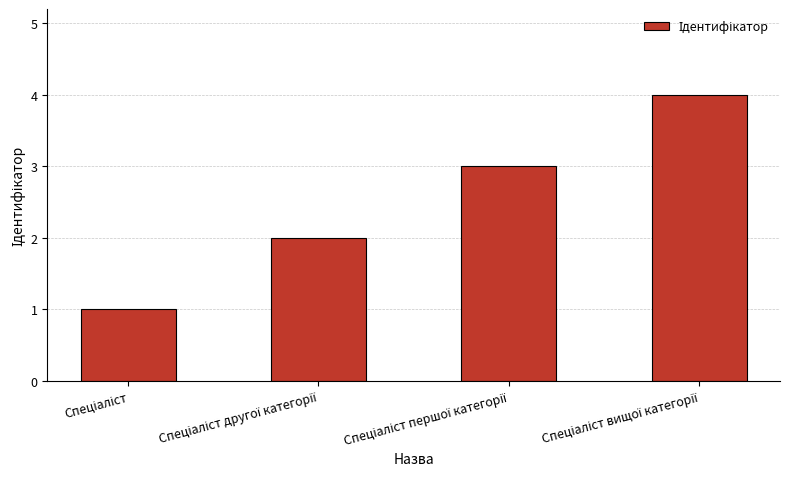

What is the difference between the maximum and minimum values?

3